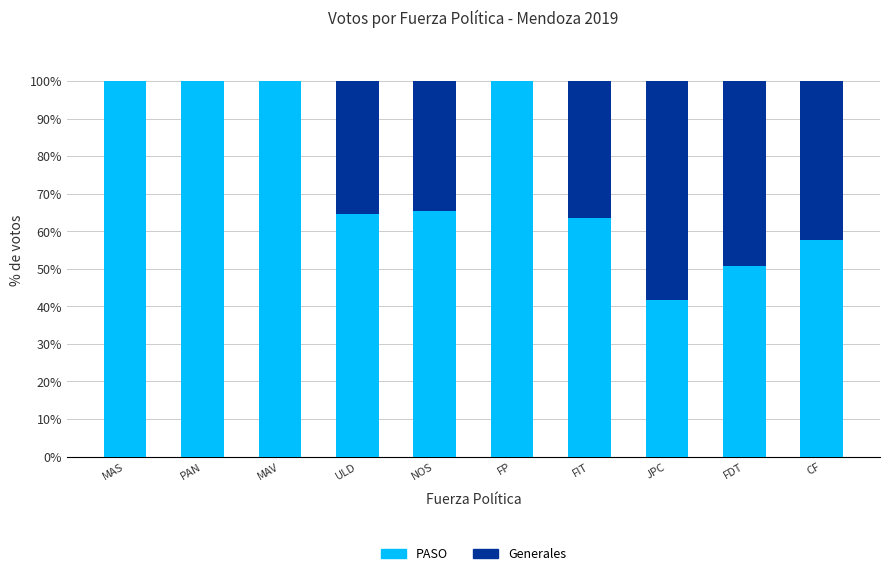

True or false: PASO has a value of 57.6 at CF.

True